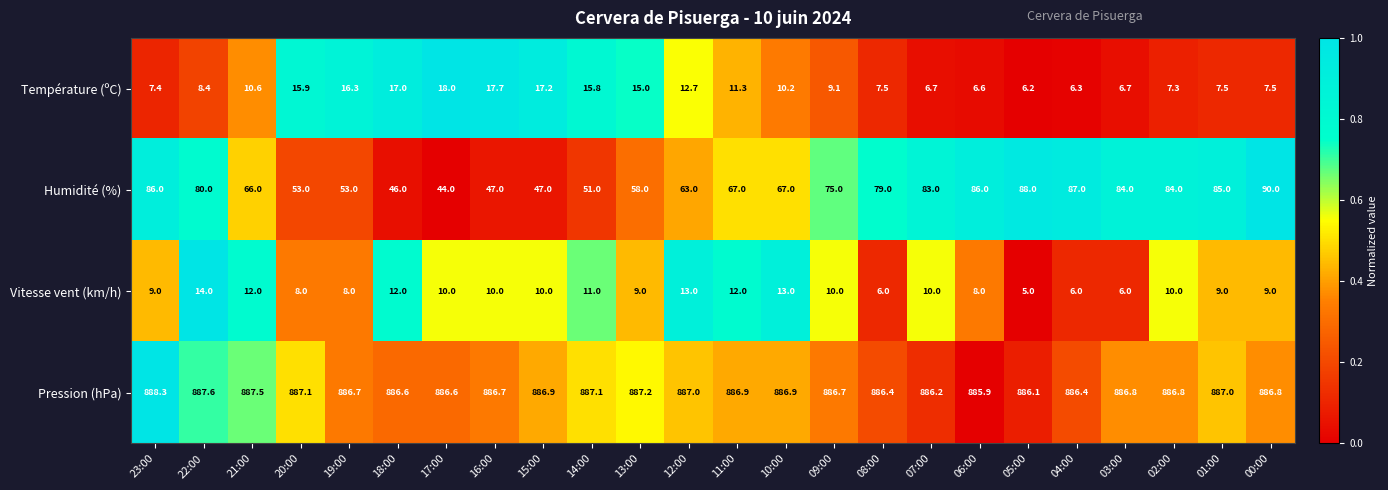

Which series has the widest spread of values?

Humidité (%)